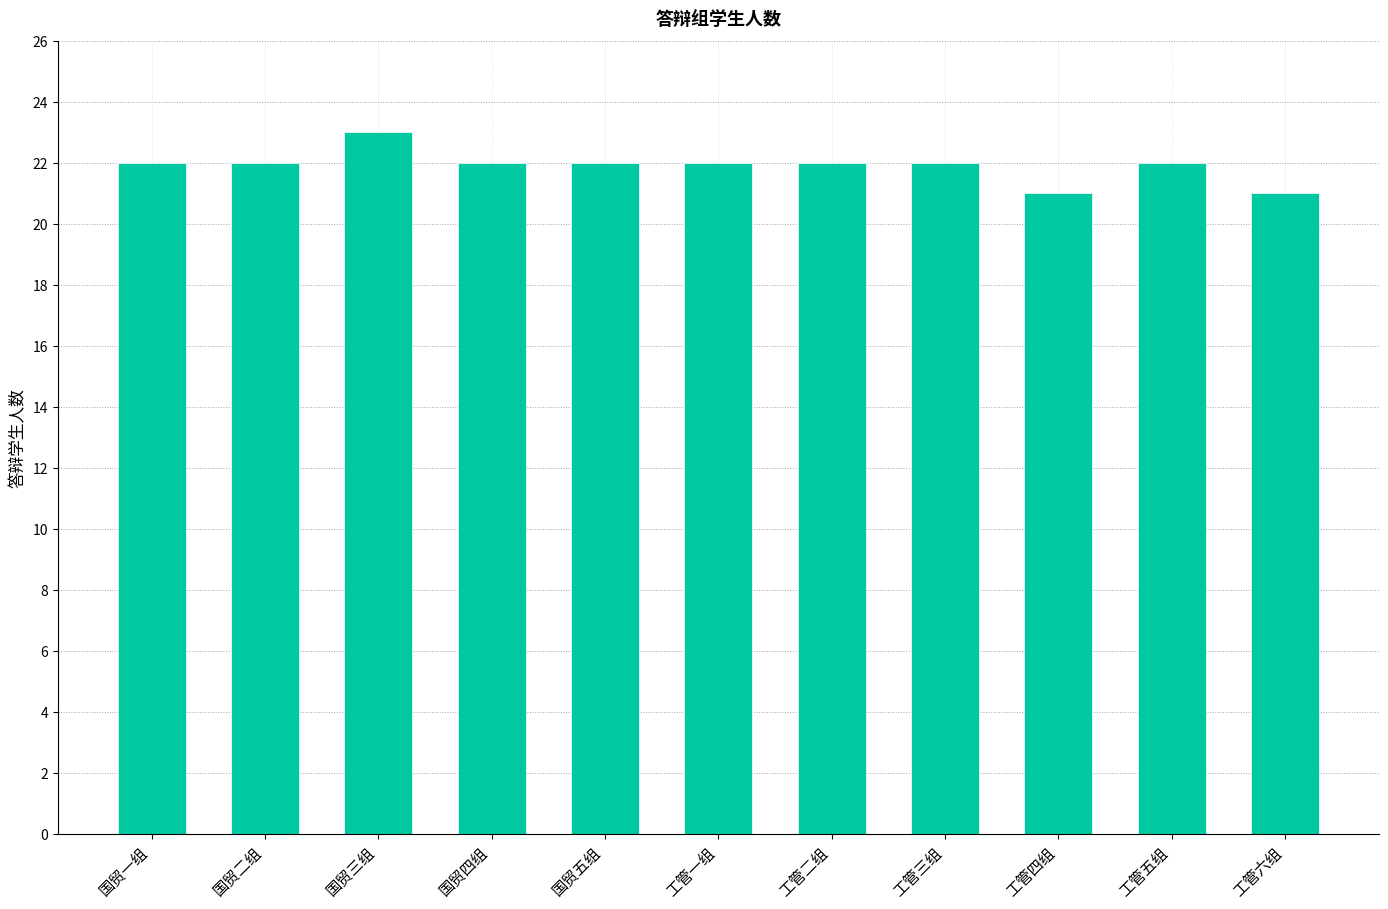

Are the bars horizontal?

No